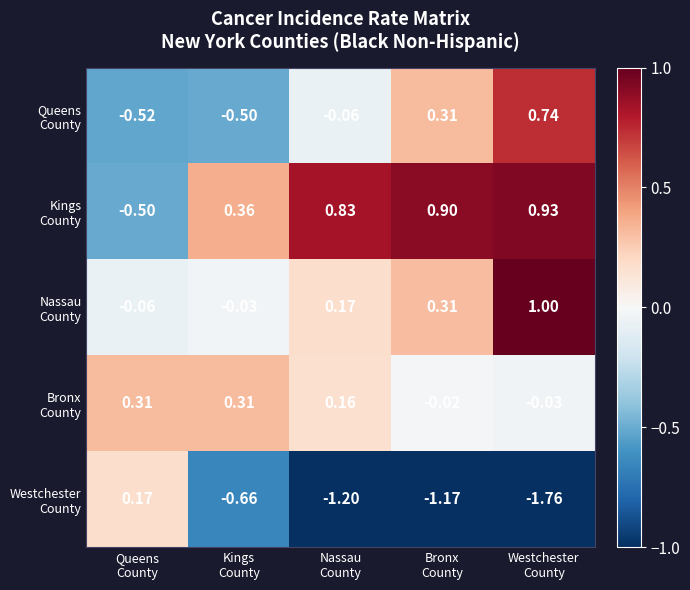

How many distinct data groups are displayed?

5